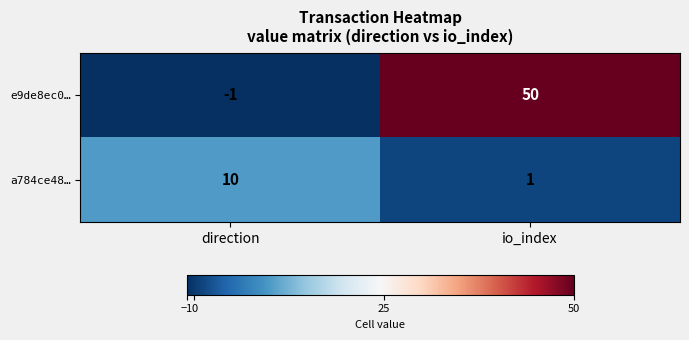

Which category has the lowest value across all series?

direction